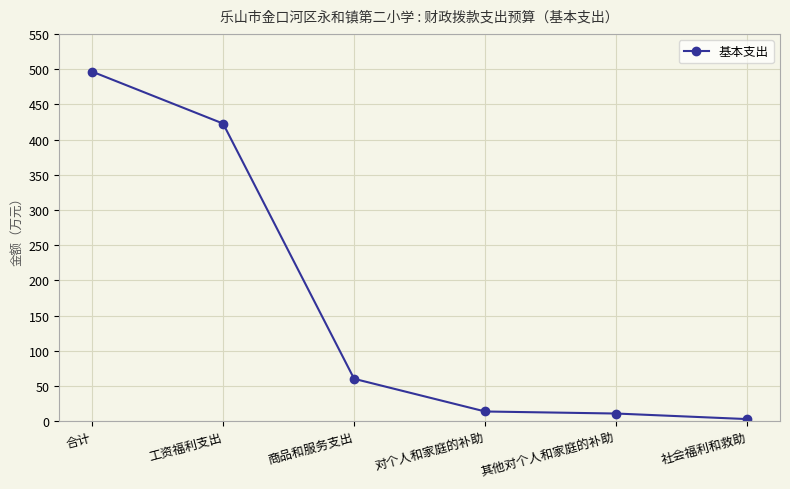

Where is the data nearest to the value 249?

工资福利支出